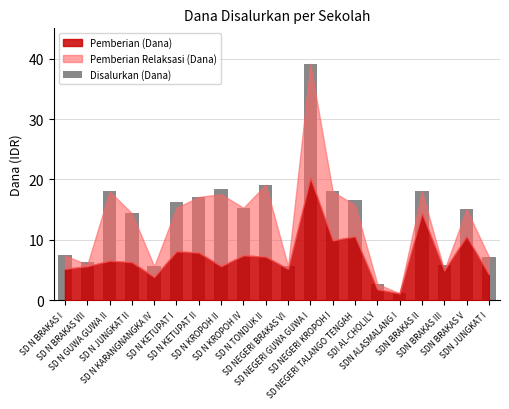

What is the value of the 17th bar from the left?

18.0